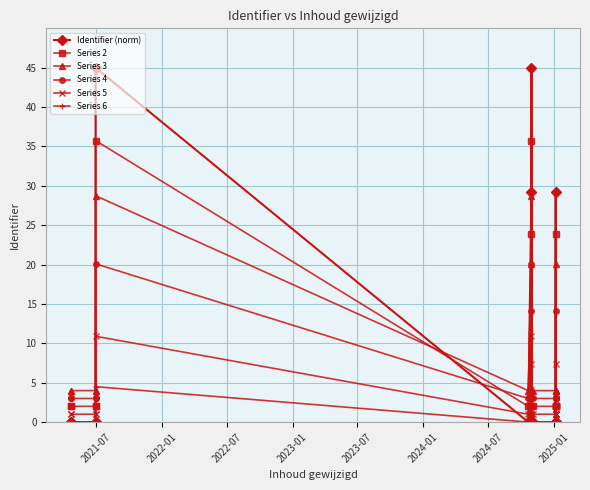

List the series in order of their peak value, lowest first.

Series 6, Series 5, Series 4, Series 3, Series 2, Identifier (norm)